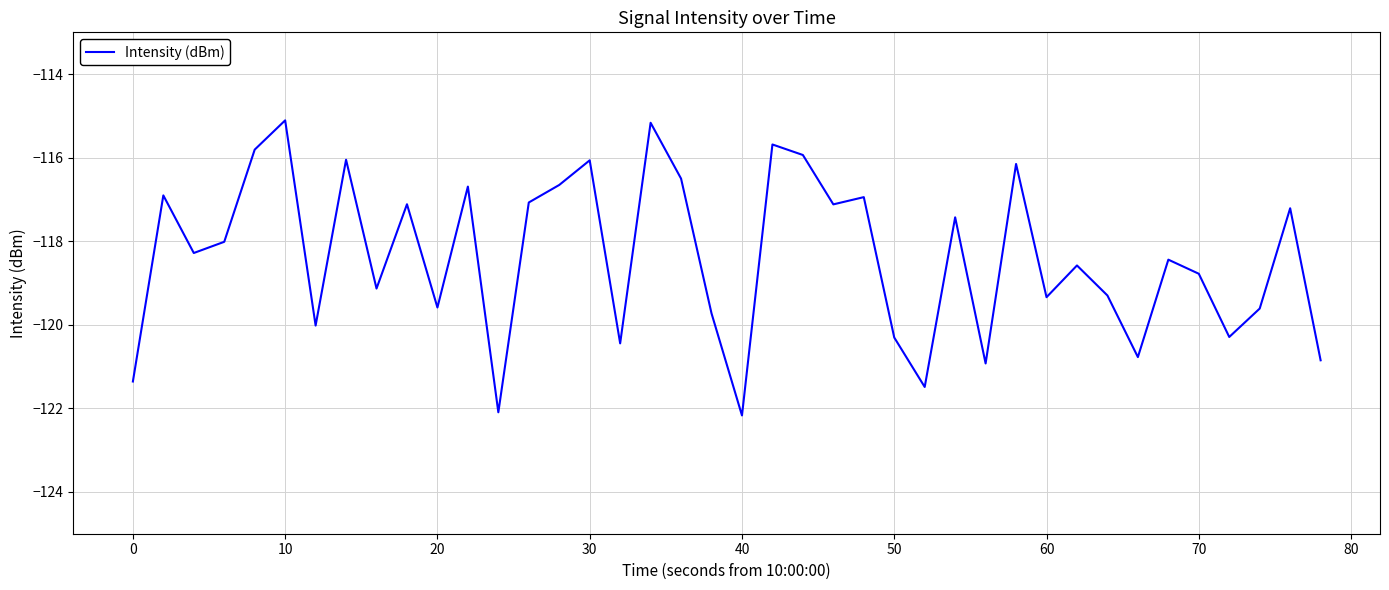

What is the smallest value displayed?

-122.2